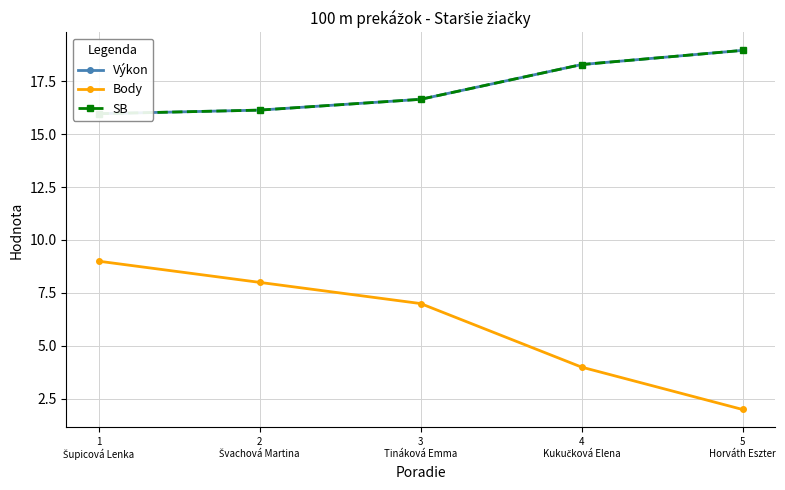

What are all the series names shown in the legend?

Výkon, Body, SB